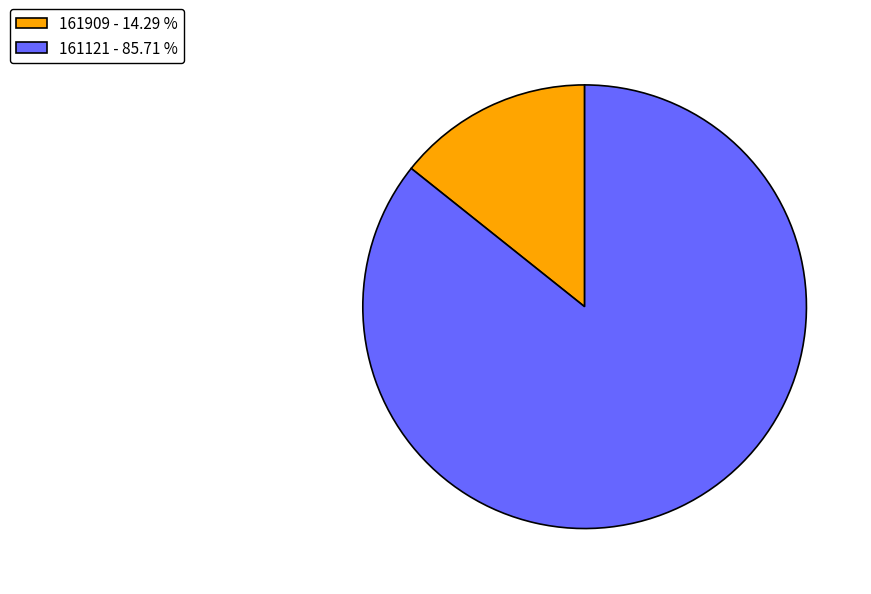

Which has a higher value, 161121 - 85.71 % or 161909 - 14.29 %?

161121 - 85.71 %